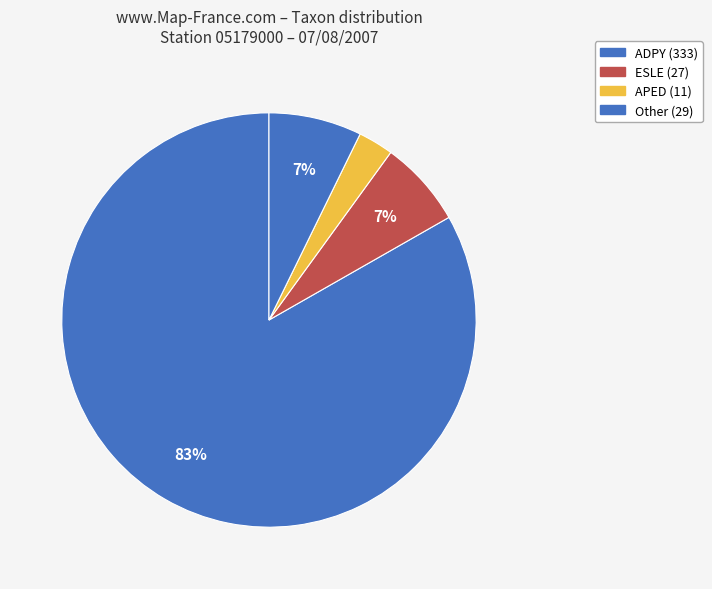

Count the number of slices in the pie.

4